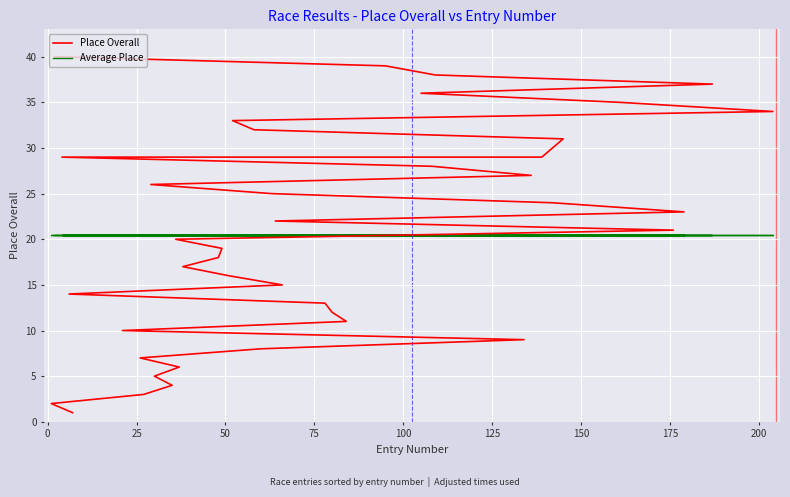

True or false: Place Overall has more than 0 points higher than both neighbors.

False